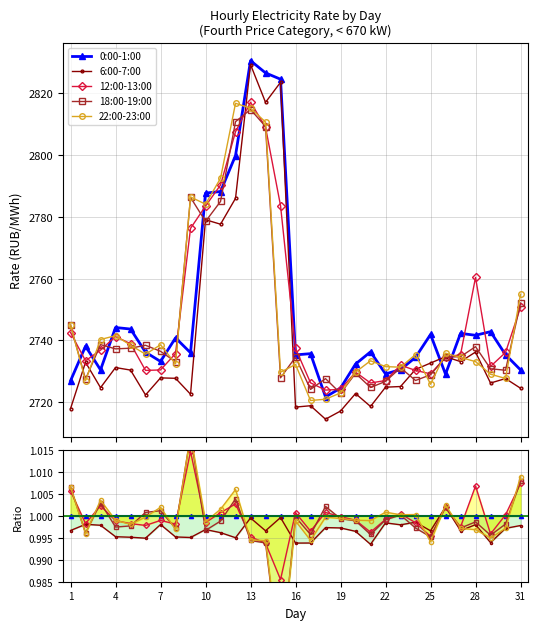

True or false: 18:00-19:00 and 22:00-23:00 cross at least once.

True